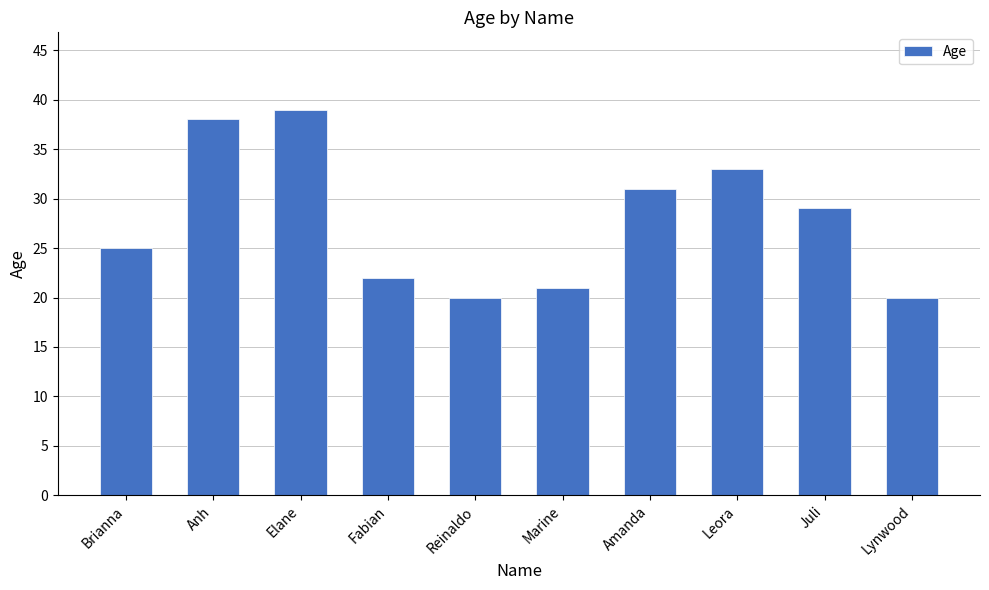

What is the value of the 7th bar from the left?

31